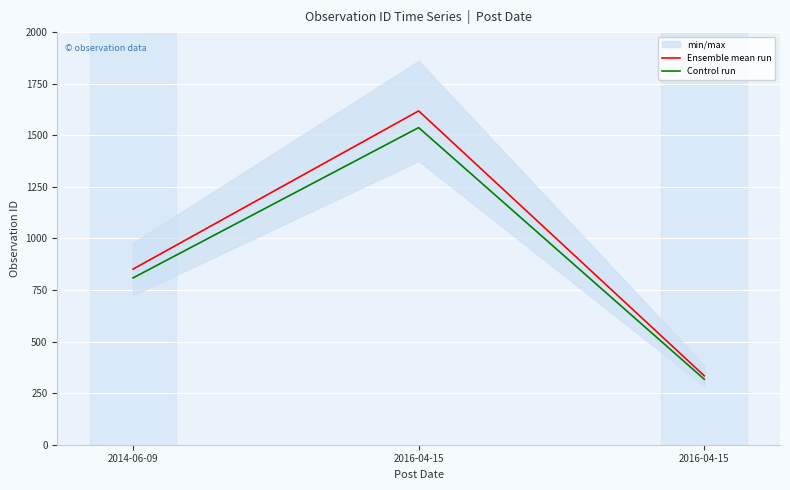

At which label does Control run first exceed 808?

2014-06-09